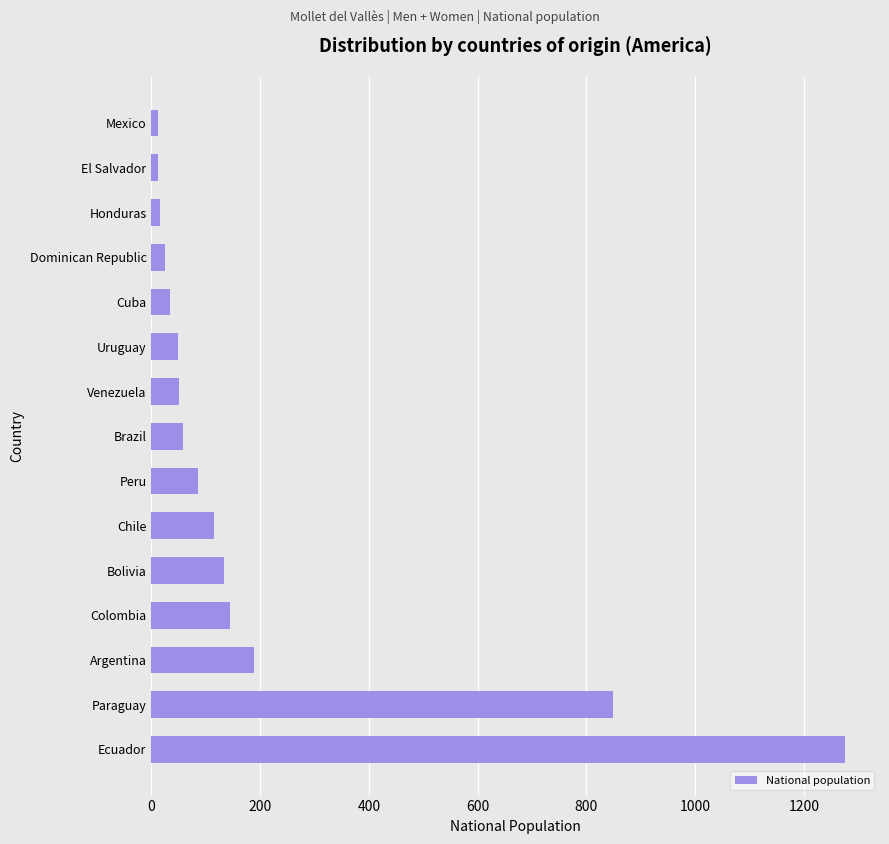

Where is the data nearest to the value 644?

Paraguay